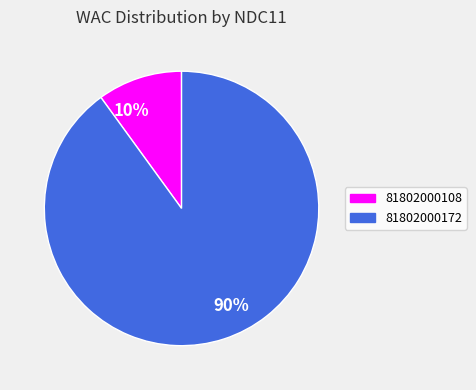

Combined, do 10% and 90% account for over 50%?

Yes